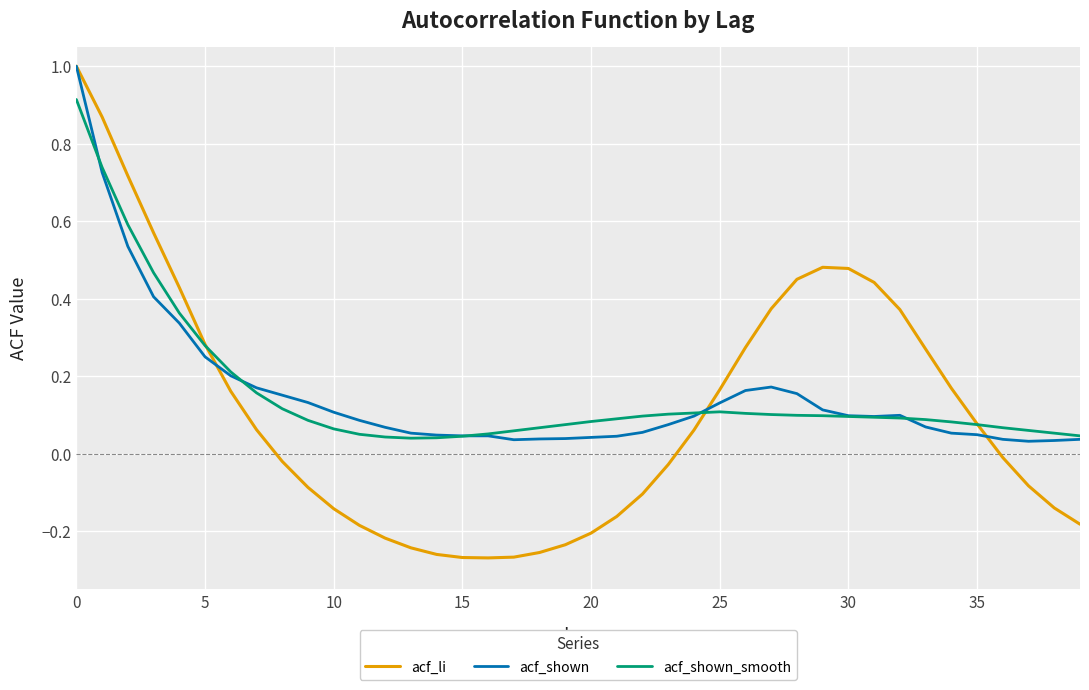

Does the chart have visible grid lines?

Yes